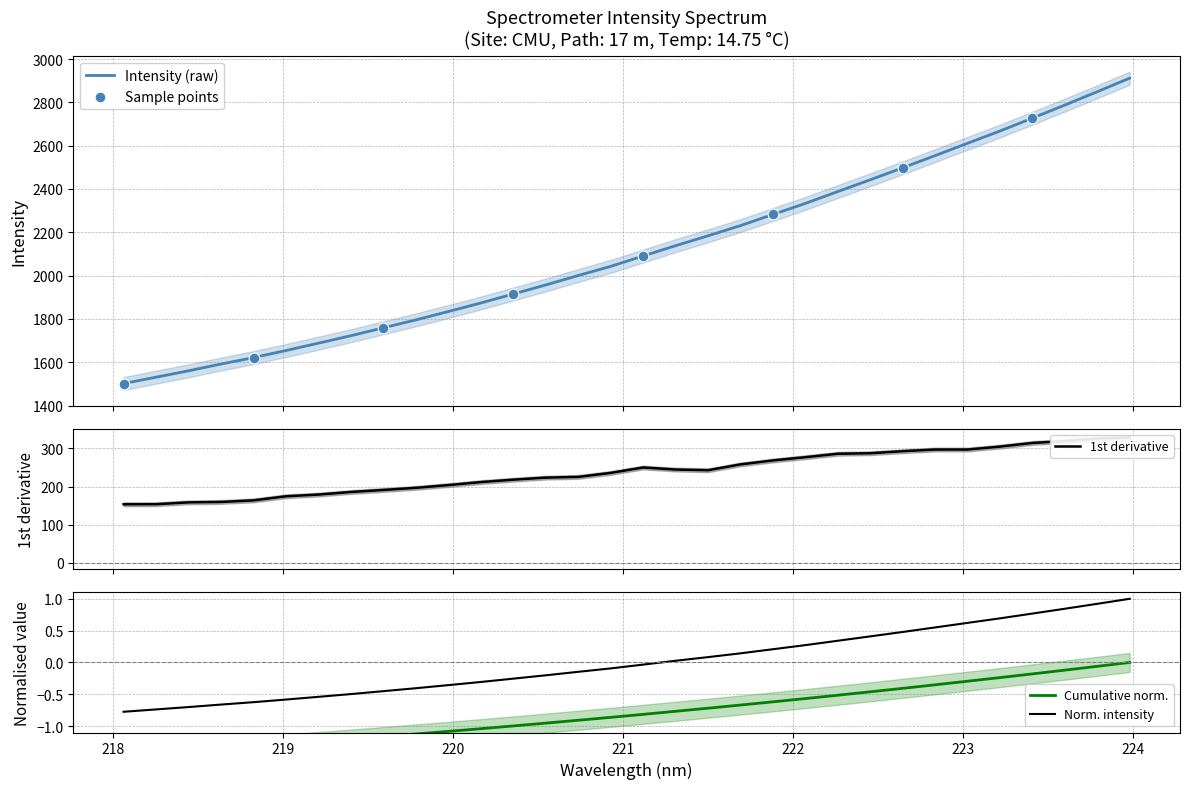

What is the maximum value for Intensity (raw)?

2911.8